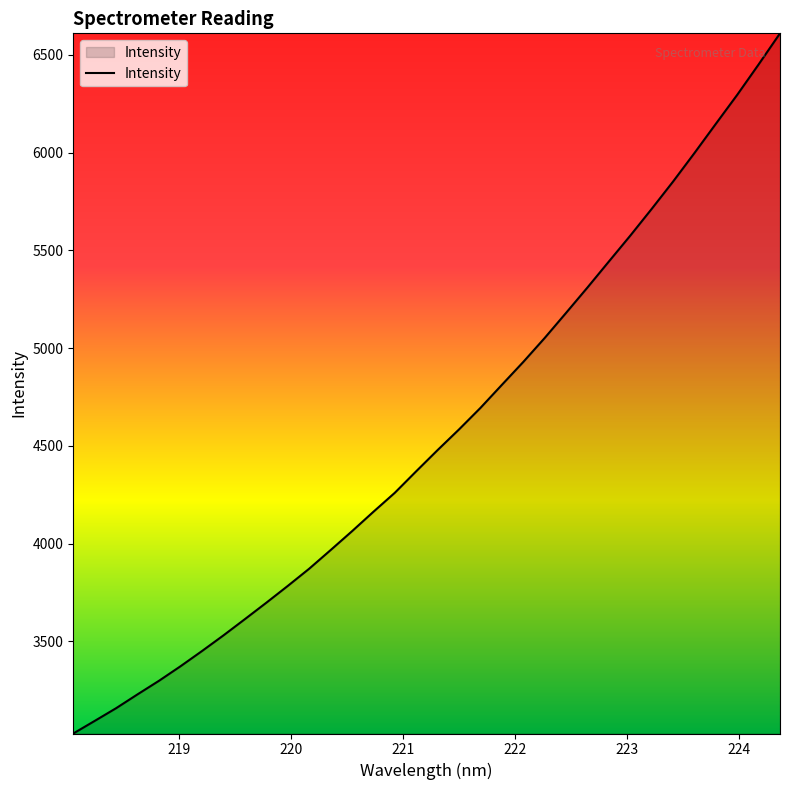

What is the minimum value shown in the chart?

3029.4